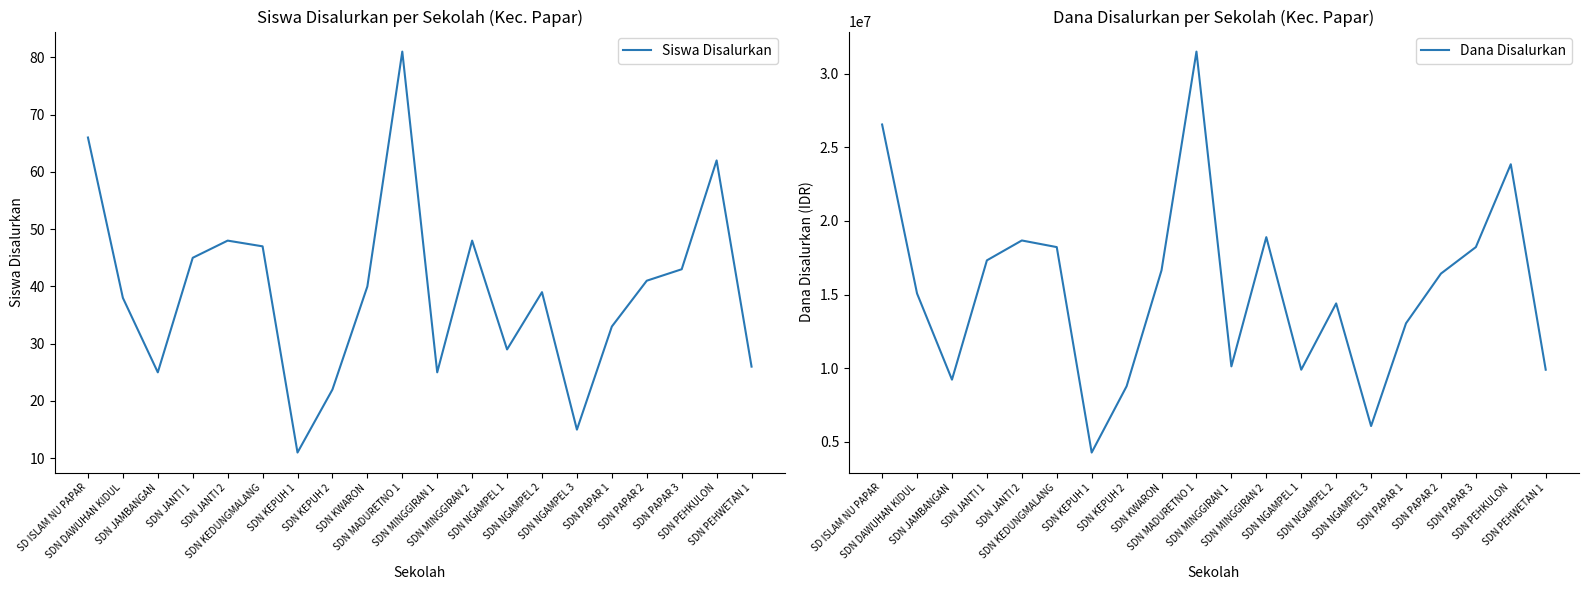

Where is the first local minimum for Dana Disalurkan?

SDN JAMBANGAN